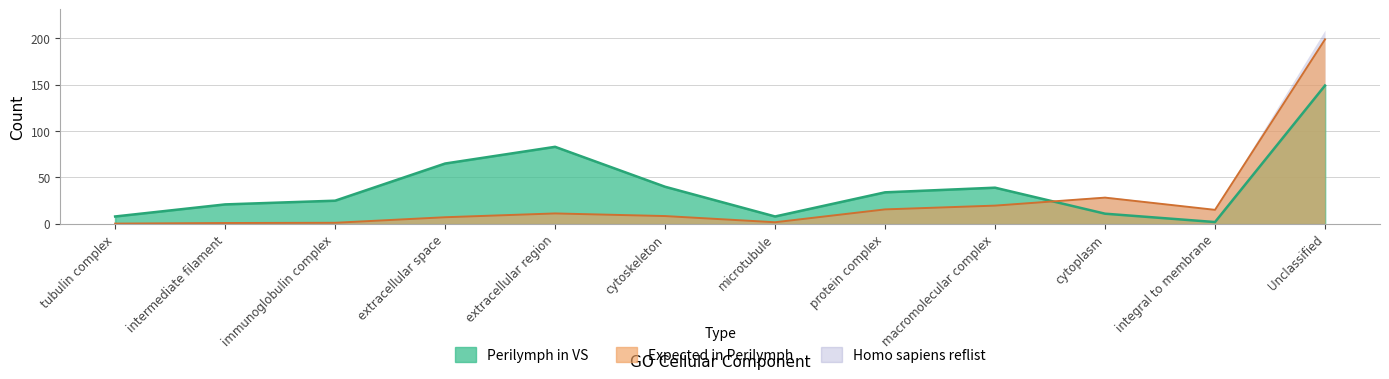

Is the value of Perilymph in VS at extracellular space greater than the value of Expected in Perilymph at tubulin complex?

Yes